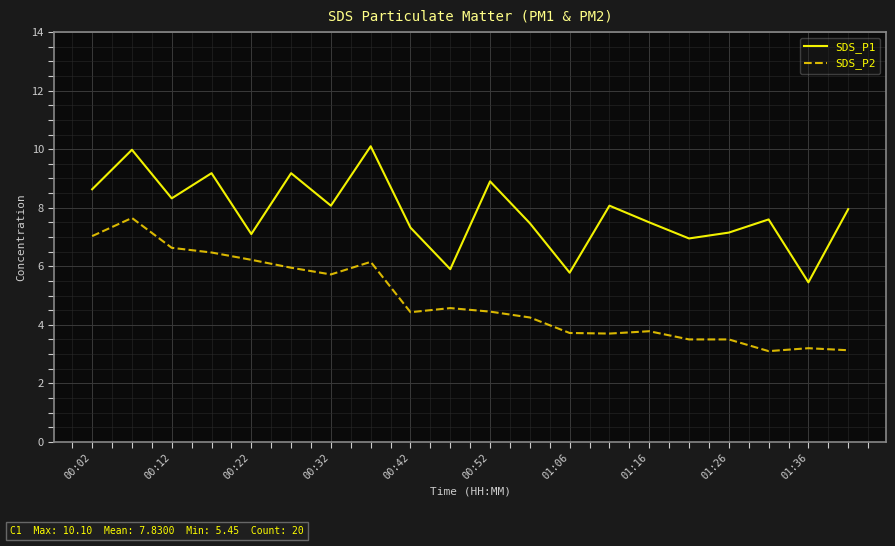

What are all the series names shown in the legend?

SDS_P1, SDS_P2